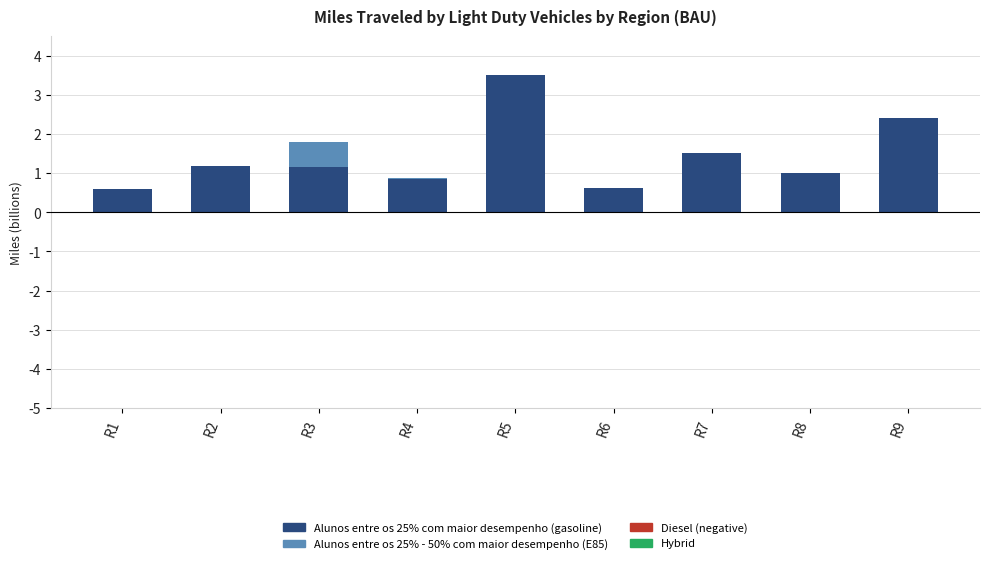

Between R4 and R5, which is larger?

R5